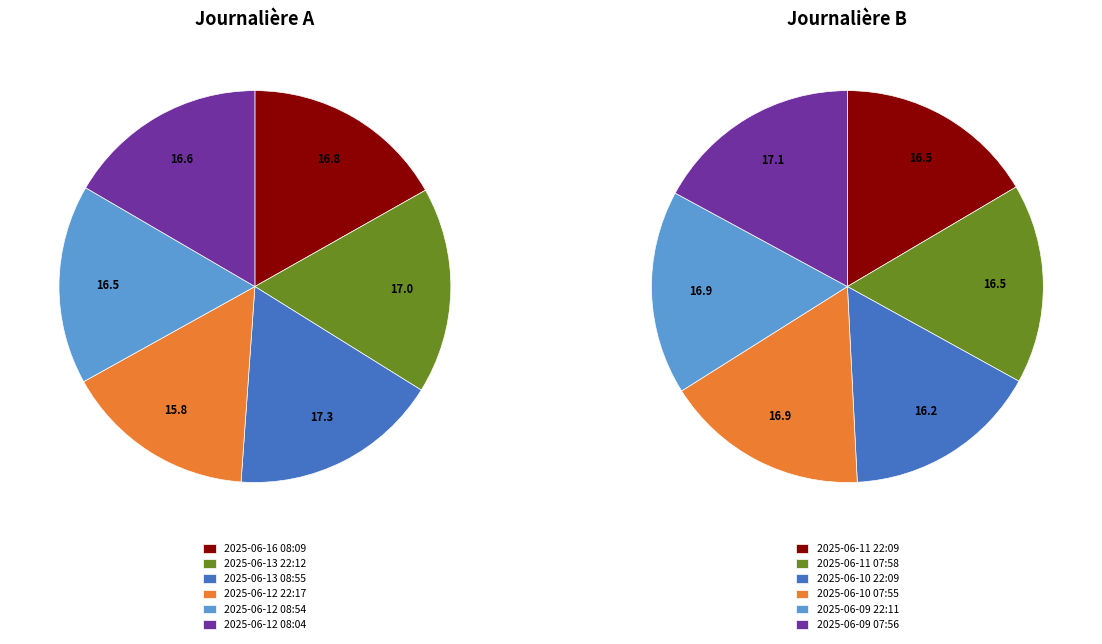

Is there any slice that represents more than half of the pie?

No